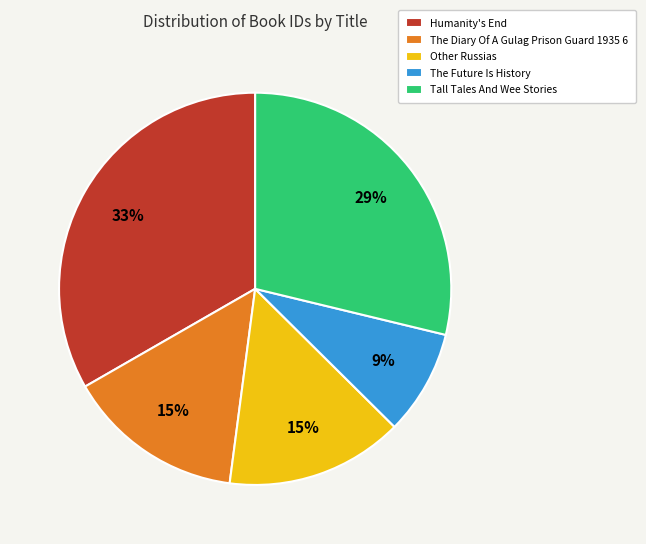

Count the number of slices in the pie.

5